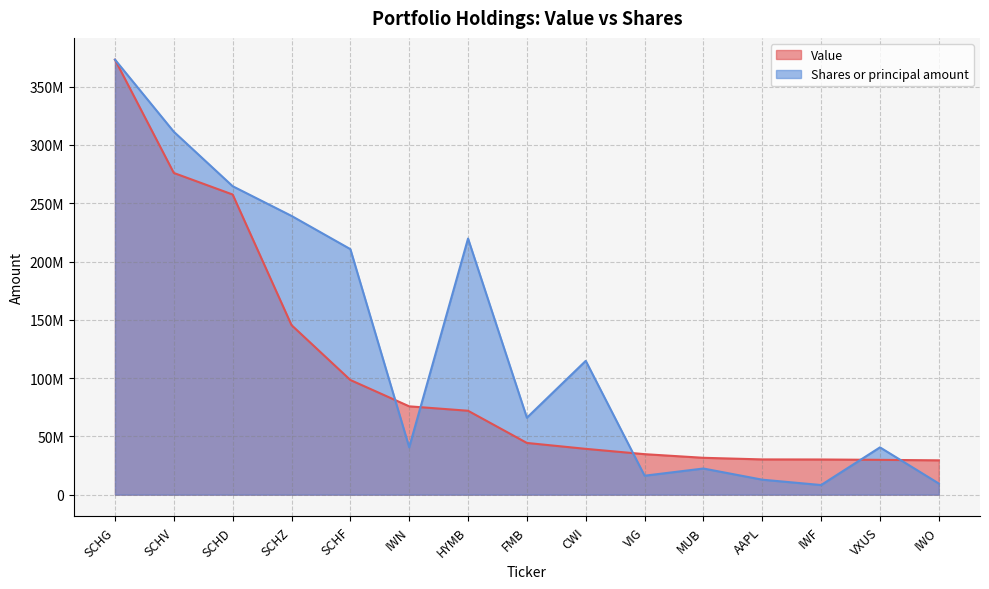

What value does the Value series have at VIG?

34732068.0